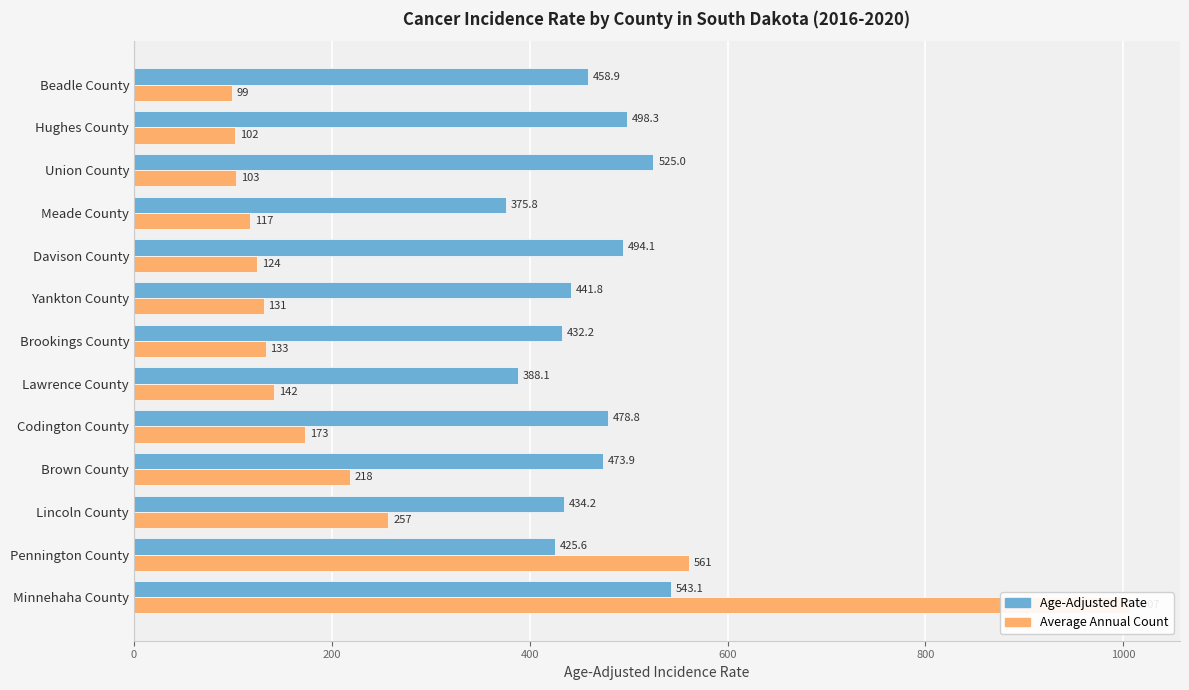

Count the number of categories in the chart.

13